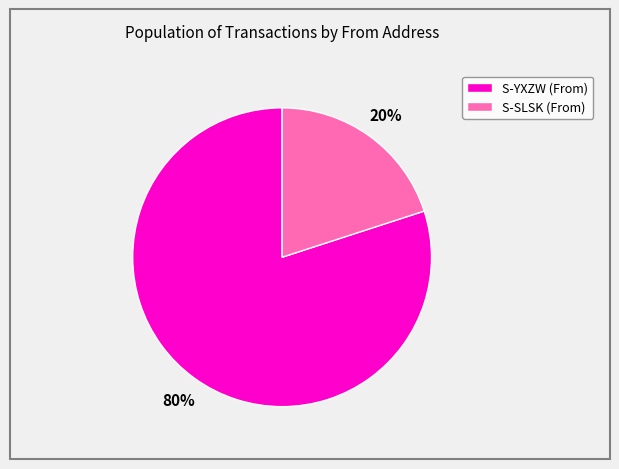

Does S-YXZW (From) account for over 50% of the chart?

Yes